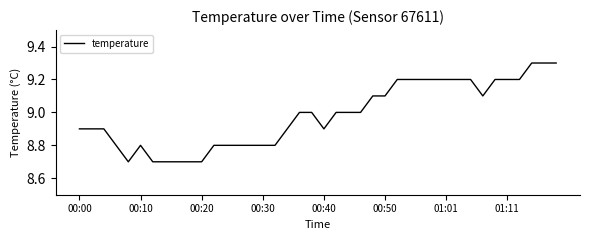

What is the difference between the maximum and minimum values?

0.6